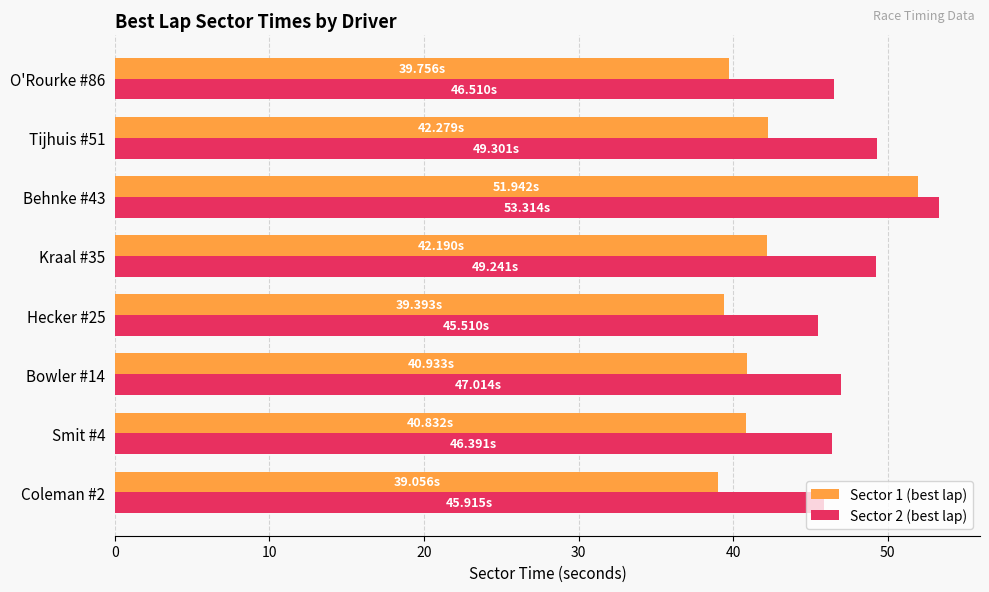

How many values in the Sector 1 (best lap) series are below 40?

3